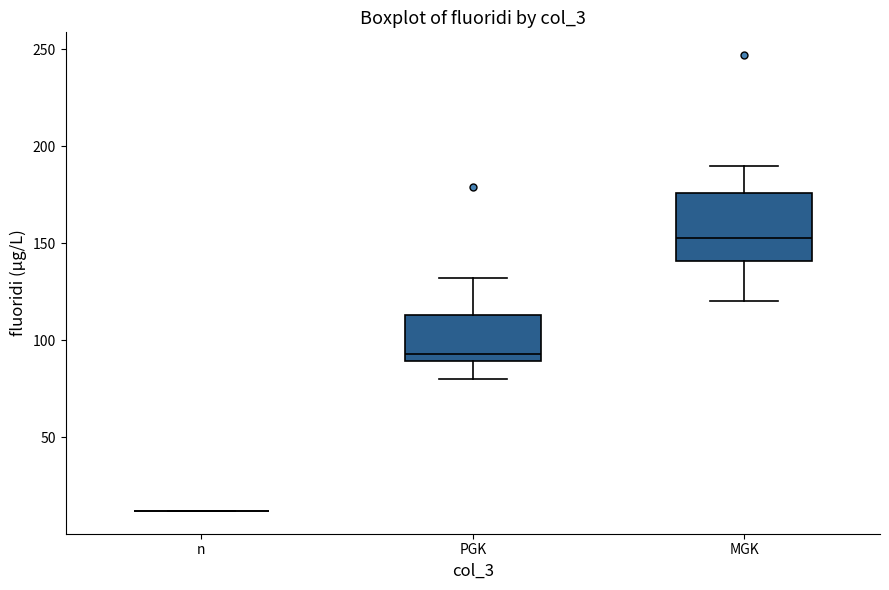

Where does the median line of the box for PGK sit on the y-axis? The values are not printed on the chart, so give them approximately, as read against the axis.

95